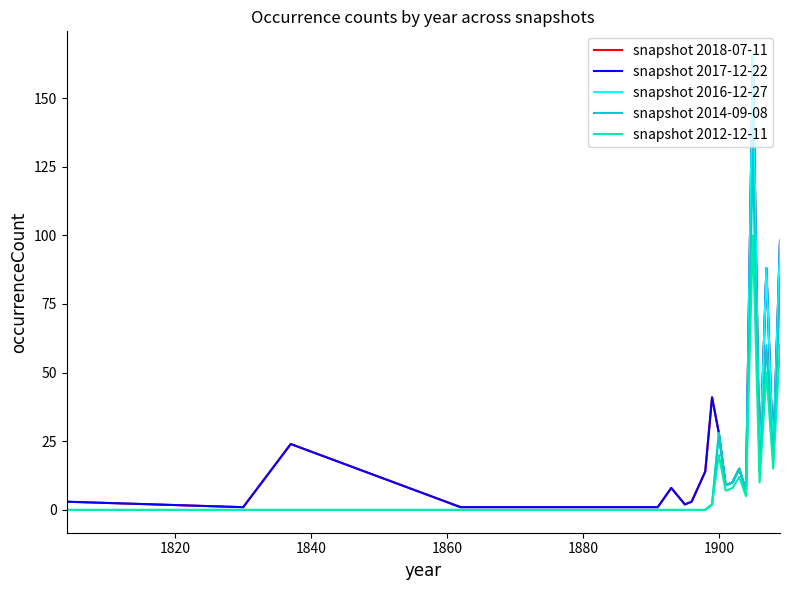

What is the average value of the snapshot 2017-12-22 series?

28